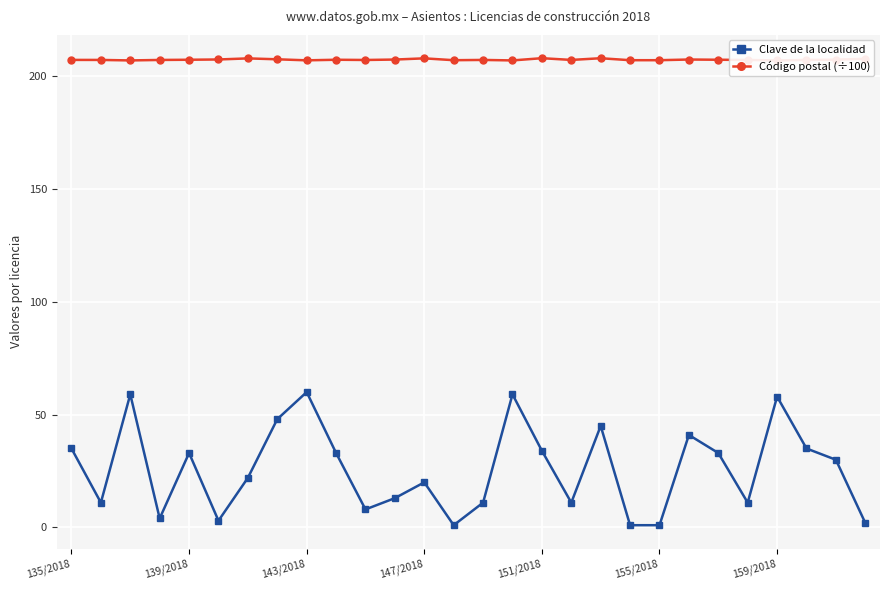

At 7, list the series in order from smallest to largest.

Clave de la localidad, Código postal (÷100)